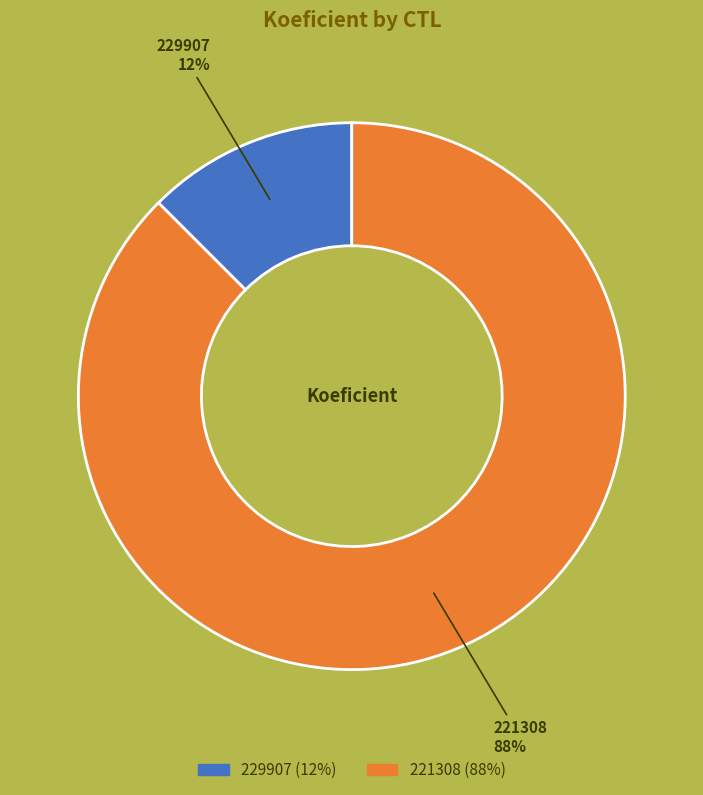

To the nearest percent, what is the combined percentage of 229907 and 221308?

100%